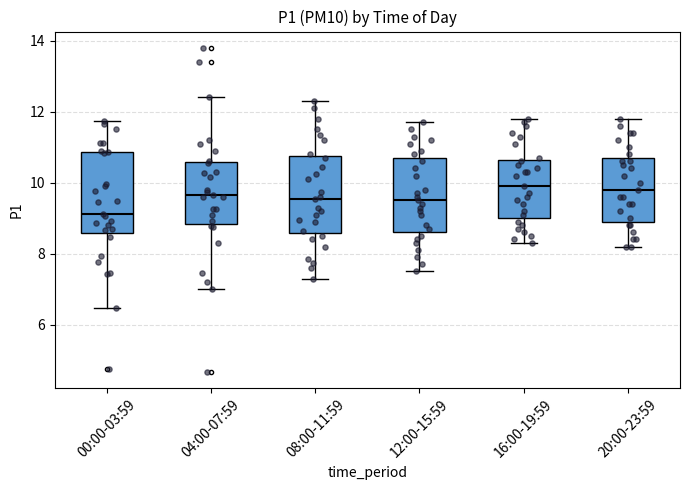

Reading left to right, read every box against the y-axis: the position of its median line, the range the box covers, and the ends of its whiskers. The values are not printed on the chart, so give them approximately, as read against the axis.

00:00-03:59: median 9.2, box 8.6 to 10.8, whiskers 6.4 to 11.8
04:00-07:59: median 9.6, box 8.8 to 10.6, whiskers 7.0 to 12.4
08:00-11:59: median 9.6, box 8.6 to 10.8, whiskers 7.4 to 12.4
12:00-15:59: median 9.6, box 8.6 to 10.8, whiskers 7.6 to 11.8
16:00-19:59: median 10.0, box 9.0 to 10.6, whiskers 8.4 to 11.8
20:00-23:59: median 9.8, box 9.0 to 10.8, whiskers 8.2 to 11.8